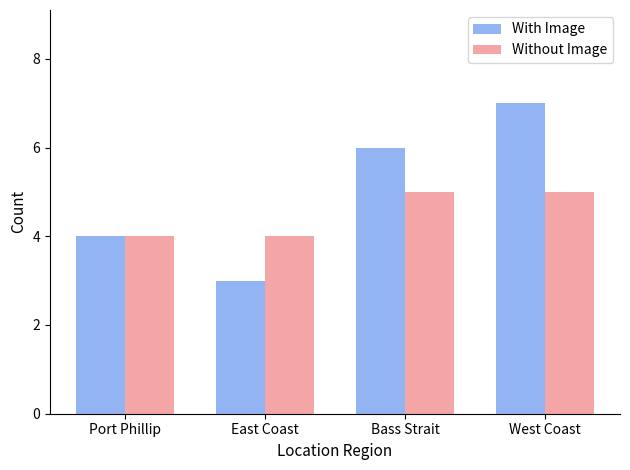

Count the Without Image values in the range 4 to 5.

4